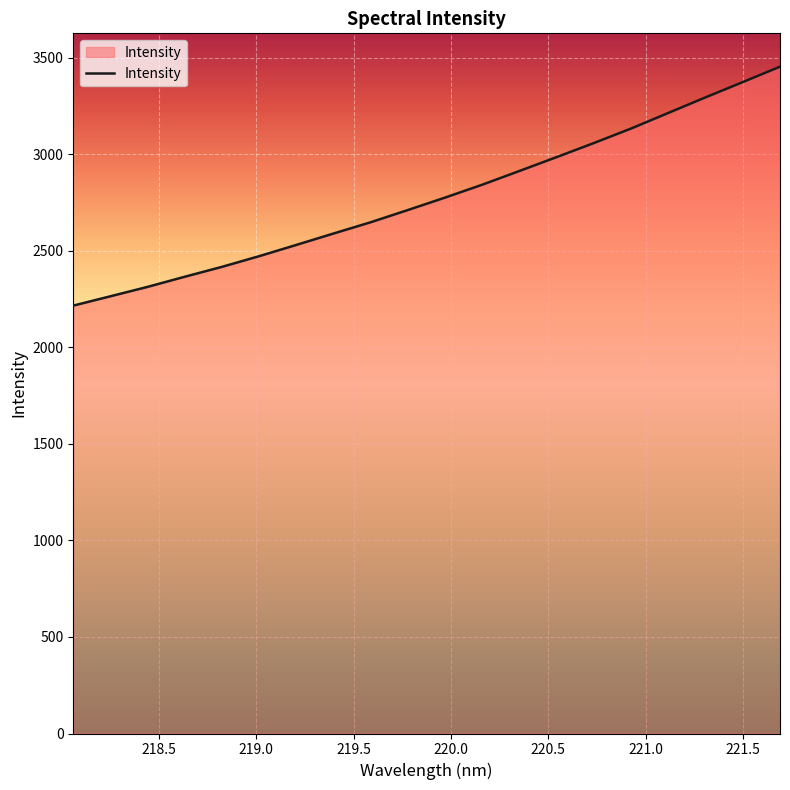

What is the sum of all values?

55585.7